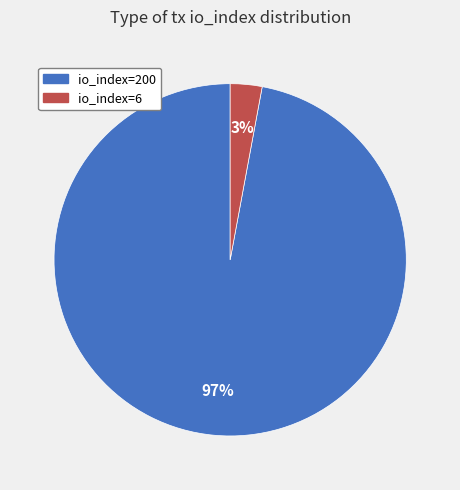

What is the smallest slice in the pie chart?

io_index=6